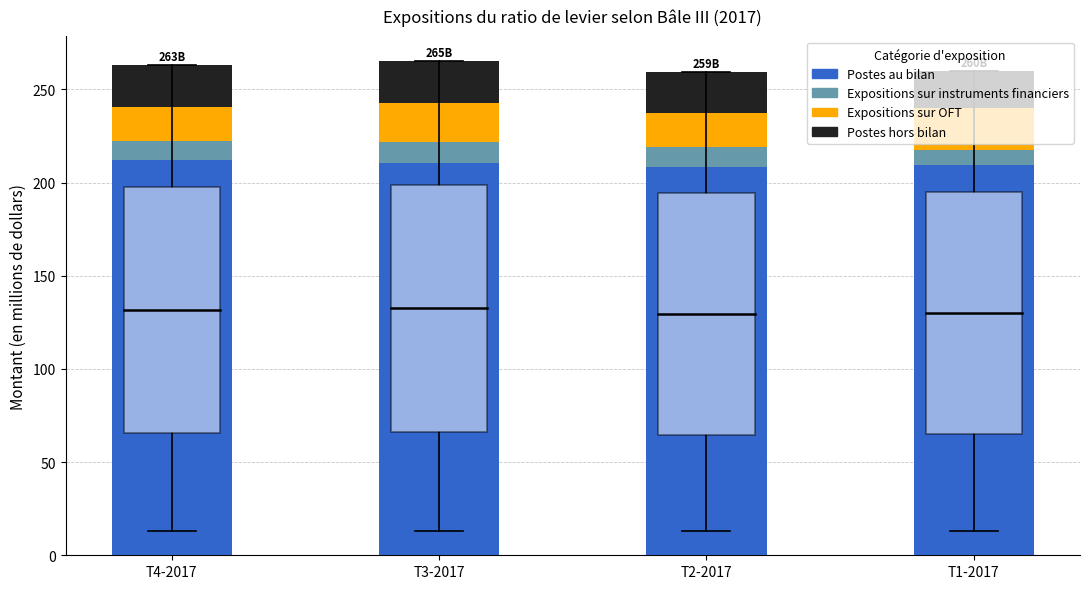

What is the minimum value for Postes au bilan?

208.2